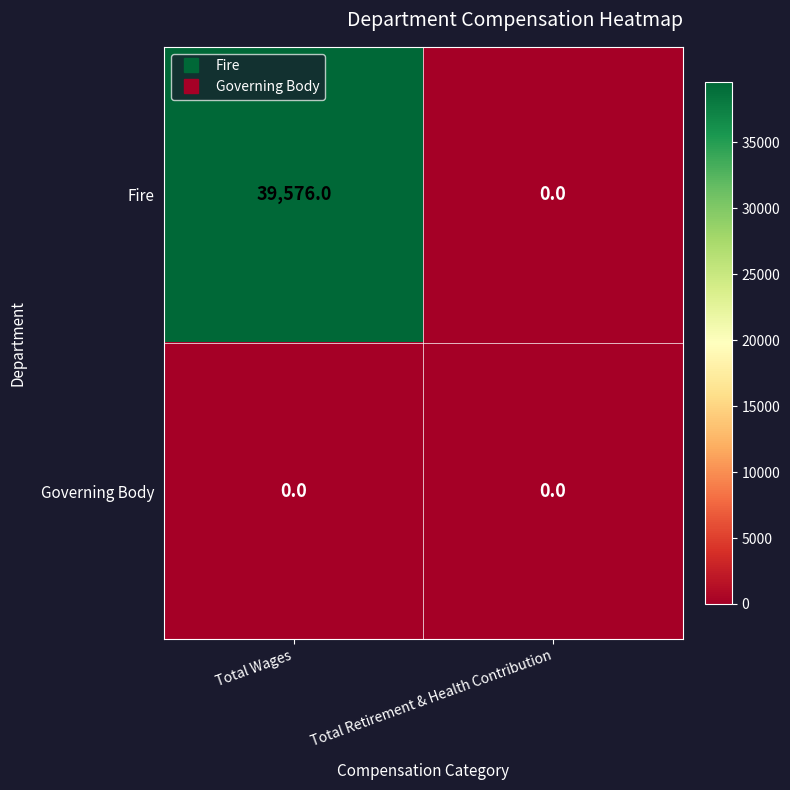

Reading left to right, extract all data points from this chart.

Fire: 39576	0
Governing Body: 0	0